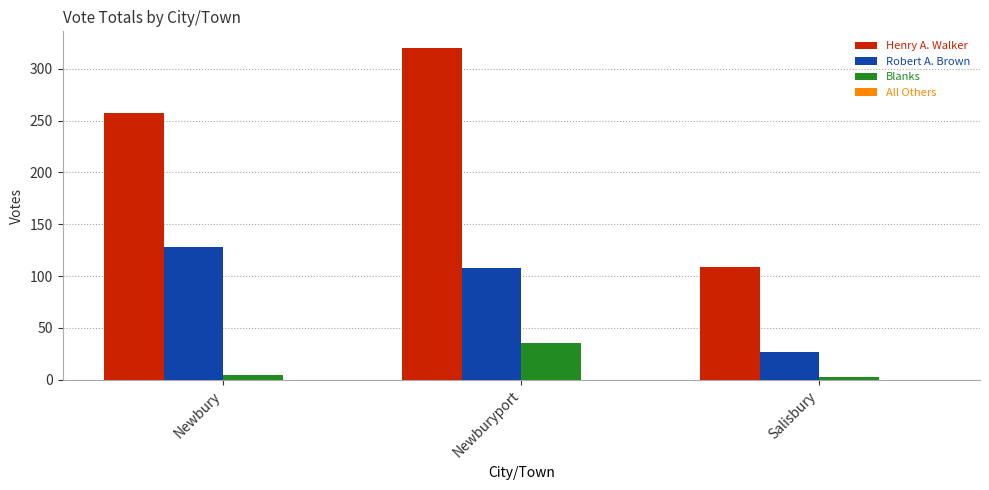

What is the approximate value of Blanks at Newburyport, to the nearest 5?

35